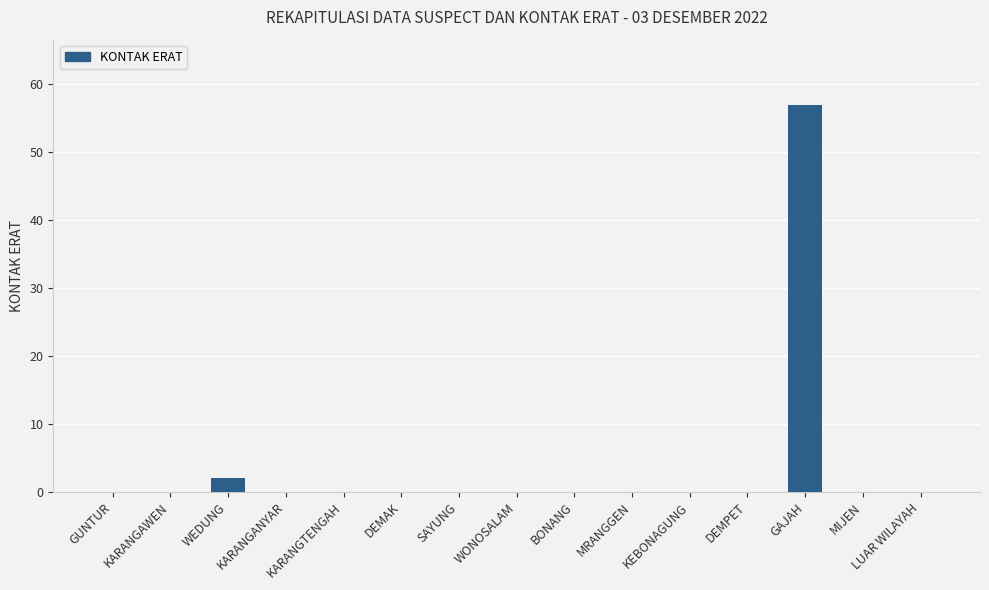

Reading left to right, extract all data points from this chart.

0	0	2	0	0	0	0	0	0	0	0	0	57	0	0